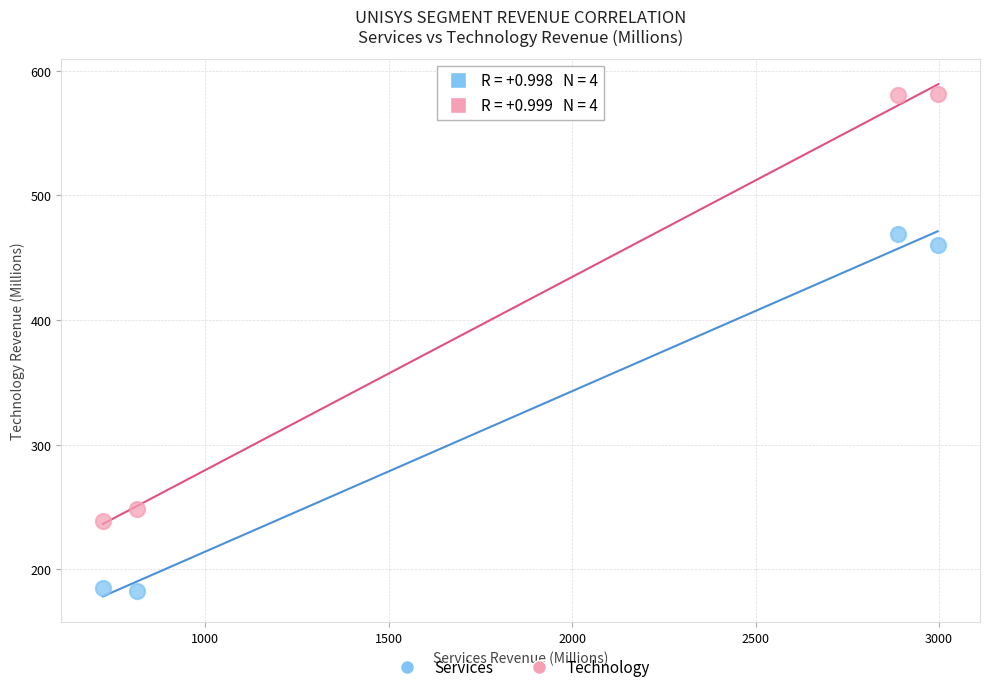

Which series has the largest Y range (max minus min)?

Technology